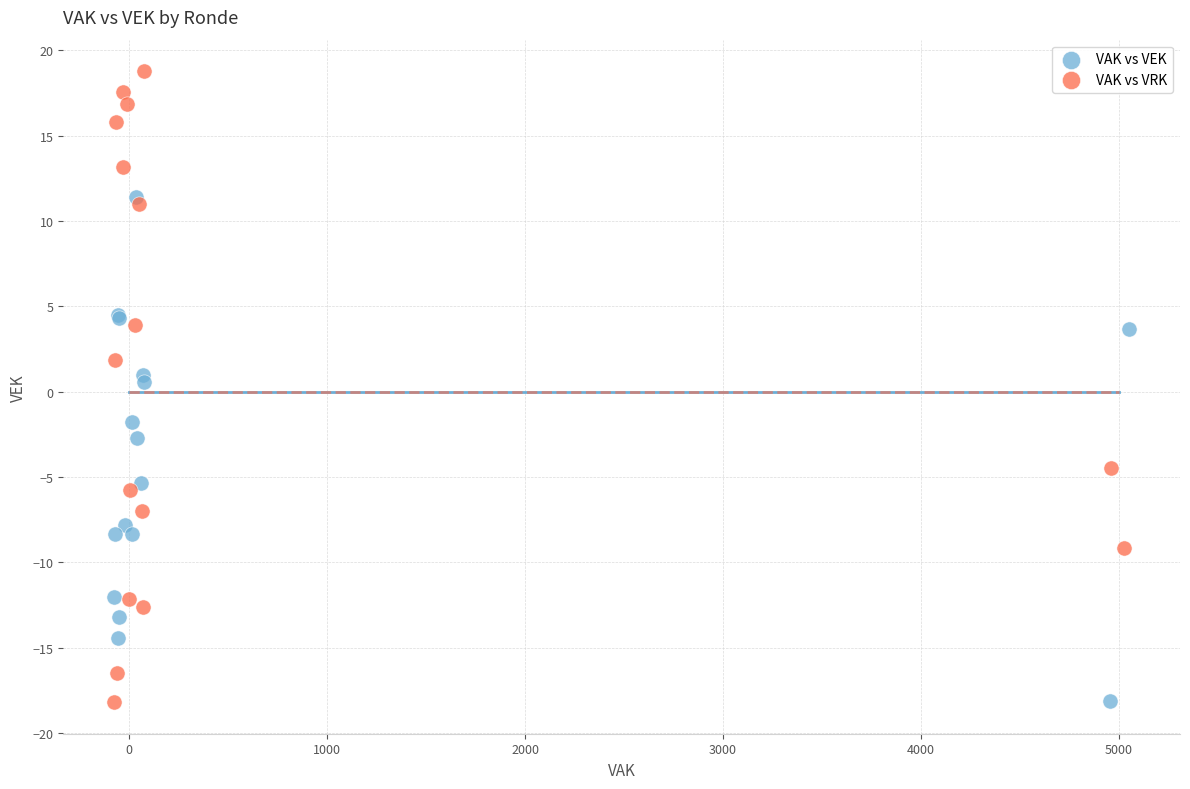

Which series contains the highest Y value?

VAK vs VRK